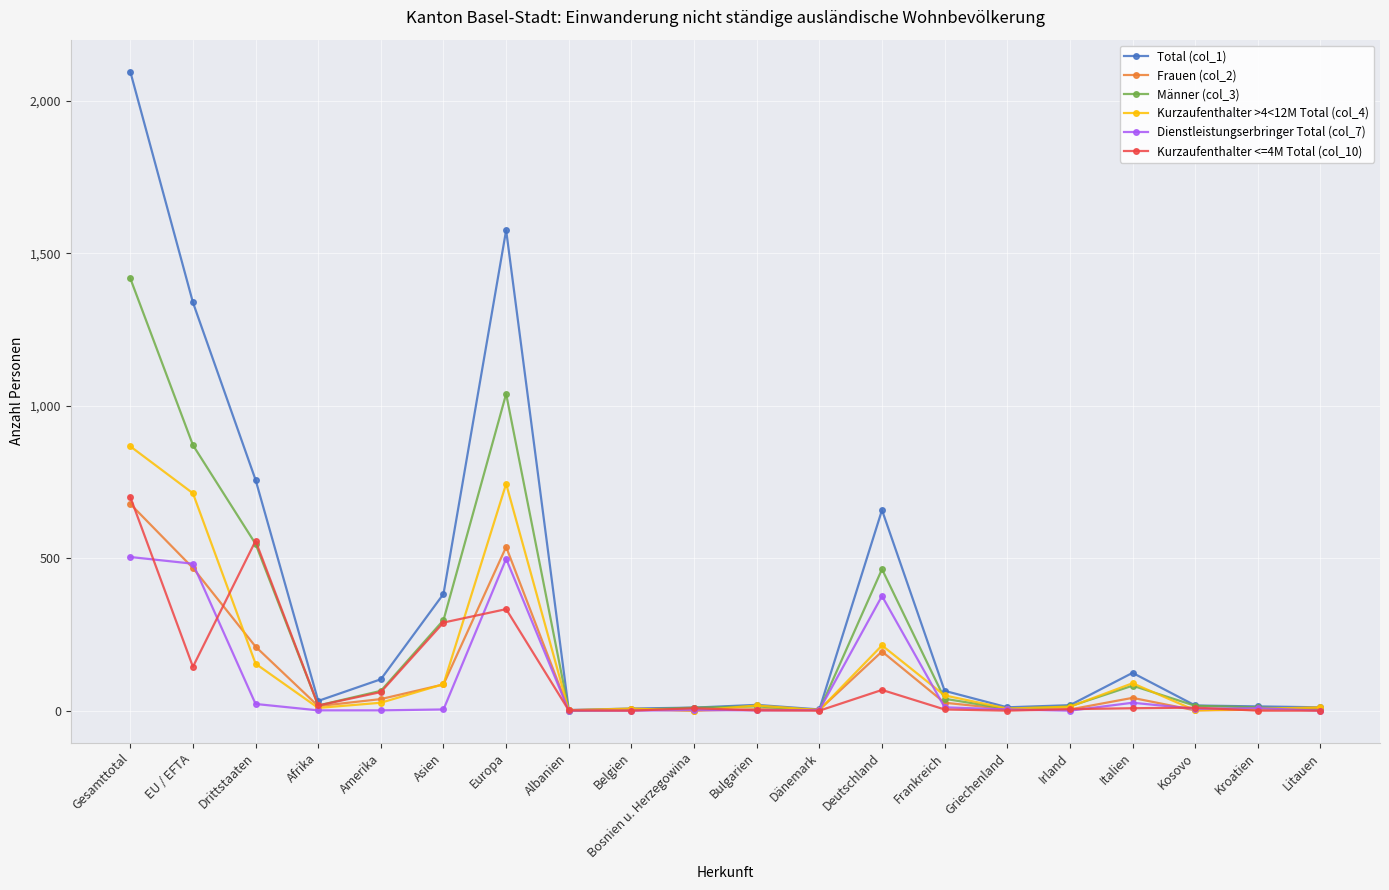

What is the label of the 2nd point from the left?

EU / EFTA